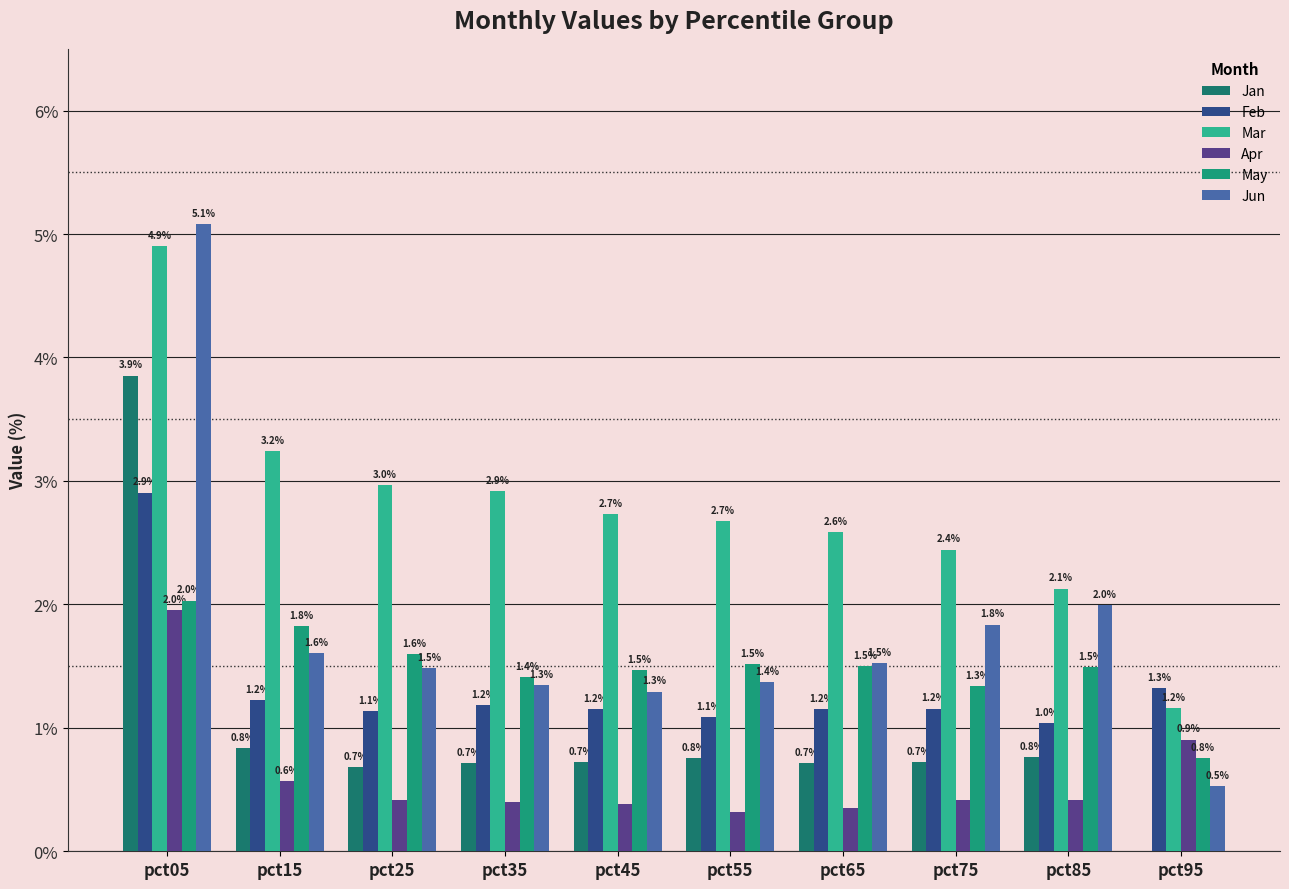

Between pct35 and pct15, which is larger?

pct15